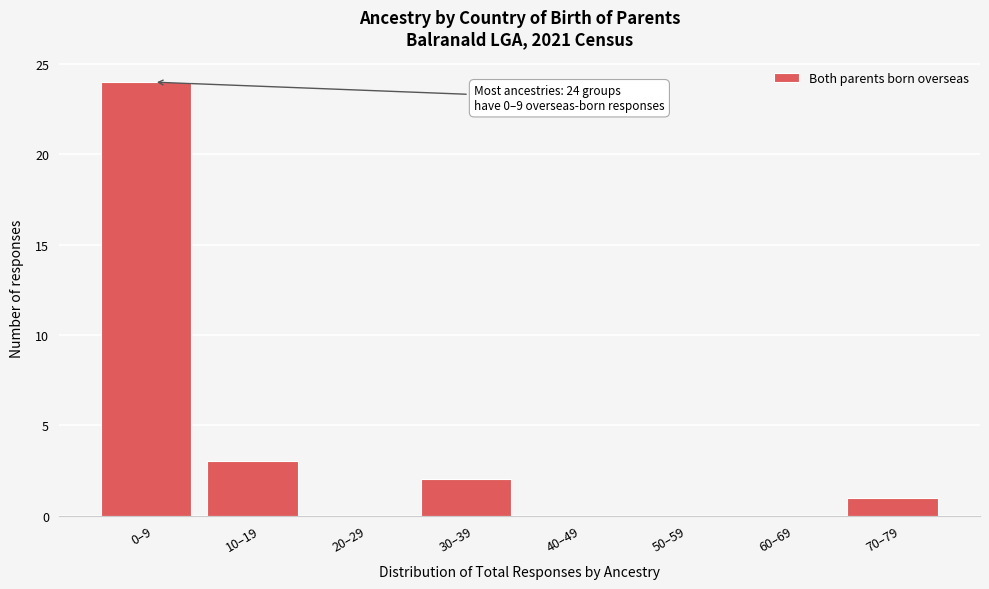

Reading right to left, extract all data points from this chart.

70–79=1	60–69=0	50–59=0	40–49=0	30–39=2	20–29=0	10–19=3	0–9=24